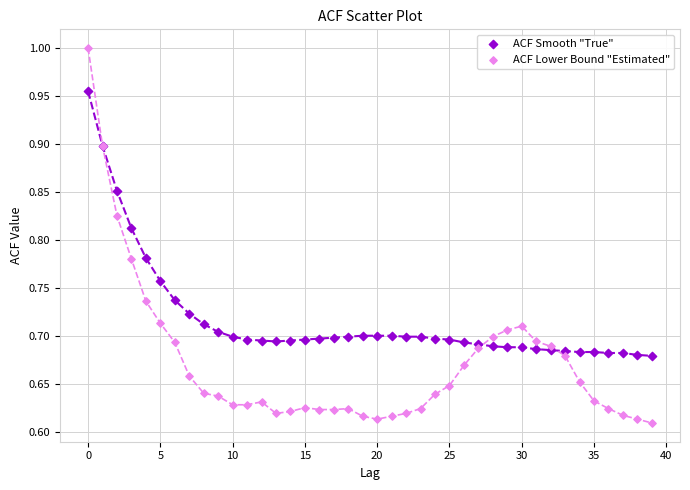

Which series has the largest Y range (max minus min)?

ACF Lower Bound "Estimated"